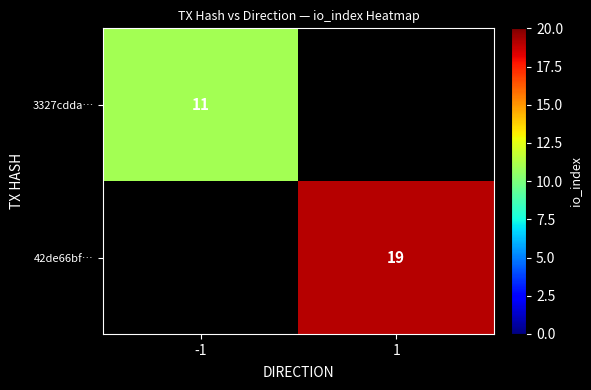

Is it true that 42de66bf… equals 19 at 1?

True